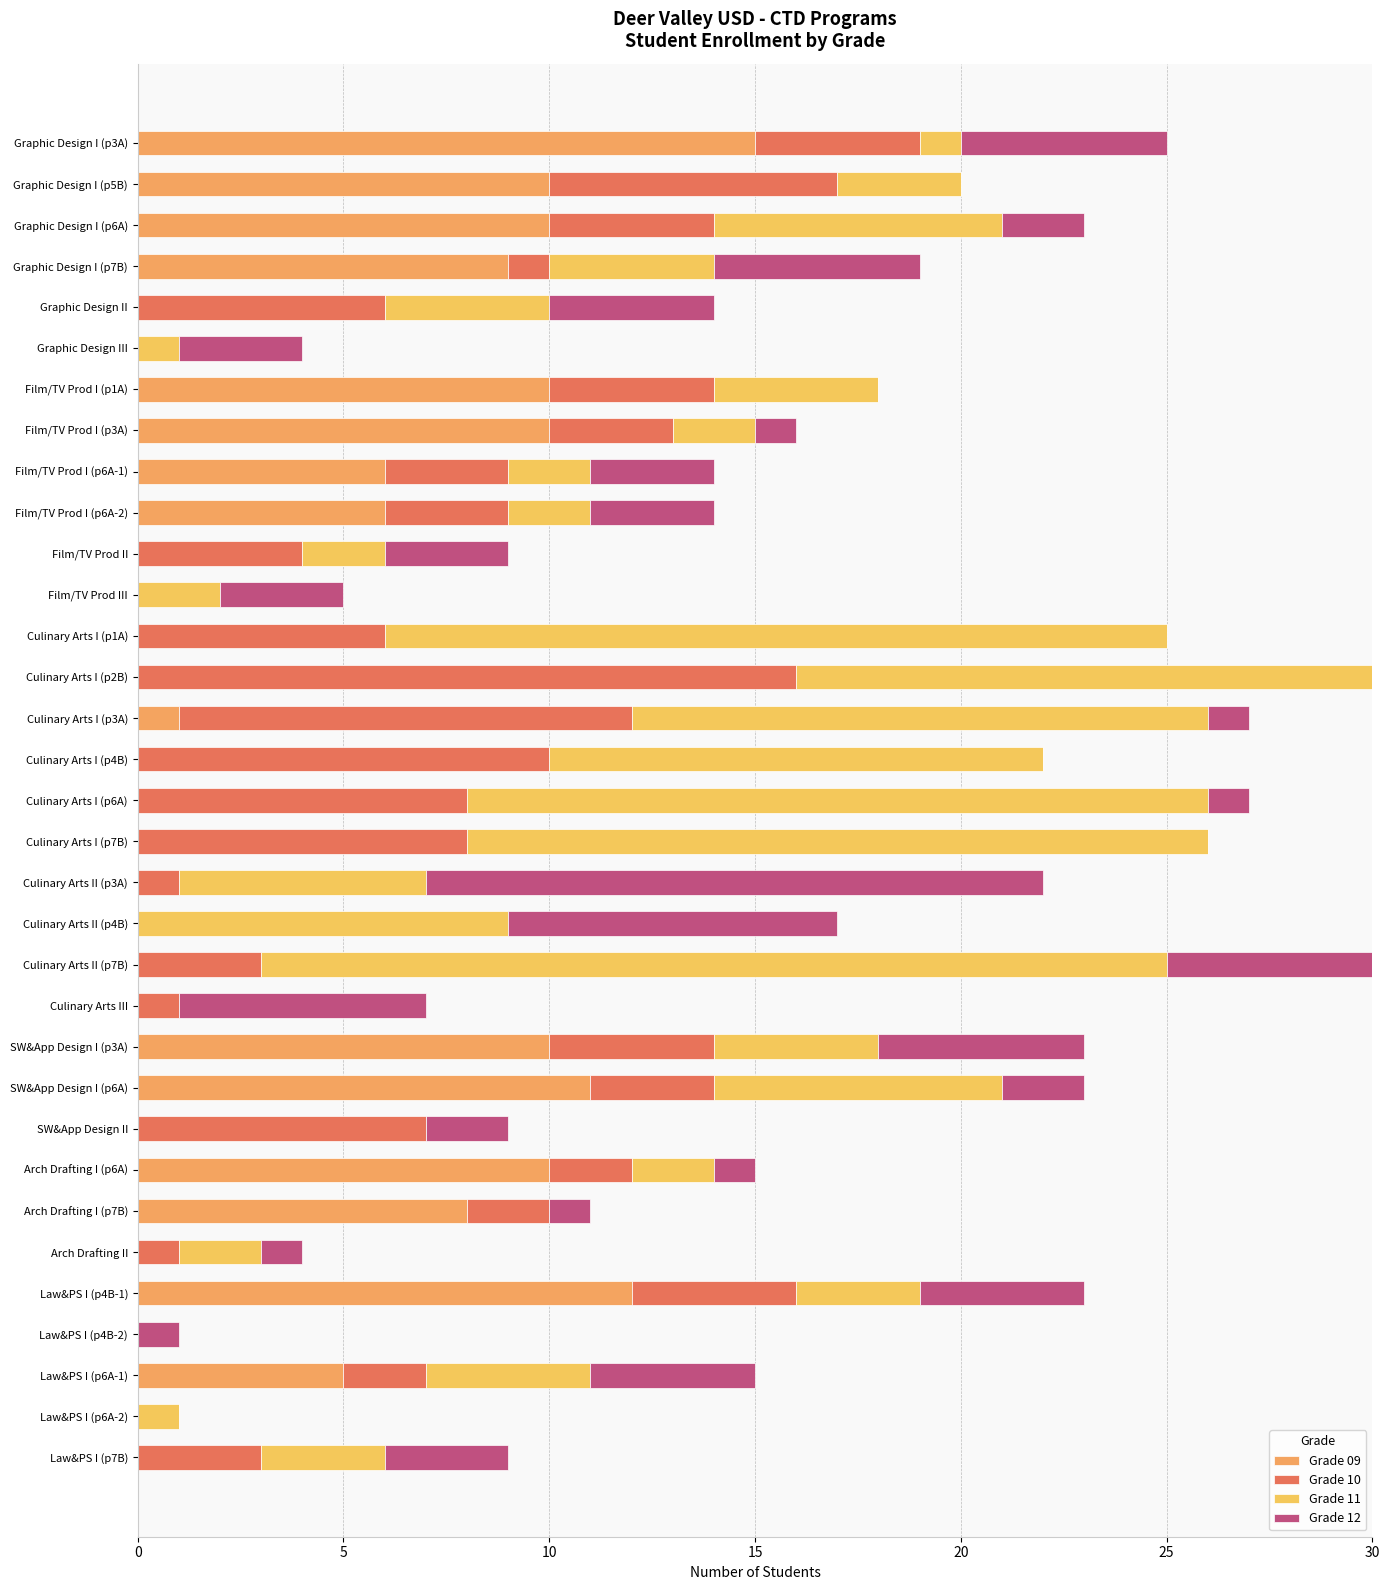

Count the number of categories in the chart.

33